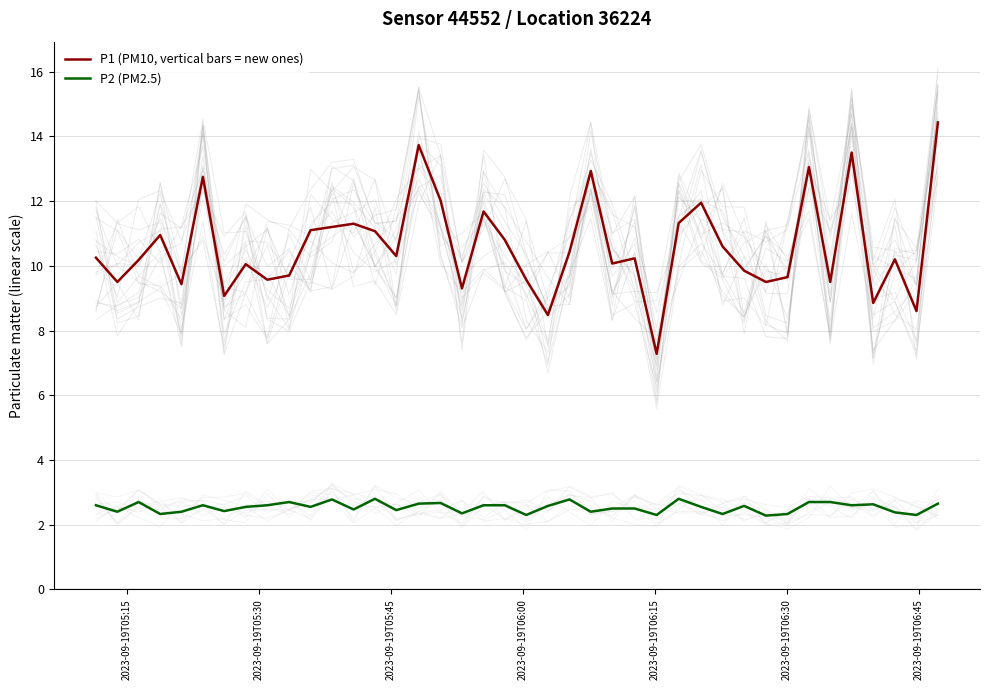

True or false: P1 (PM10, vertical bars = new ones) and P2 (PM2.5) intersect in this chart.

False